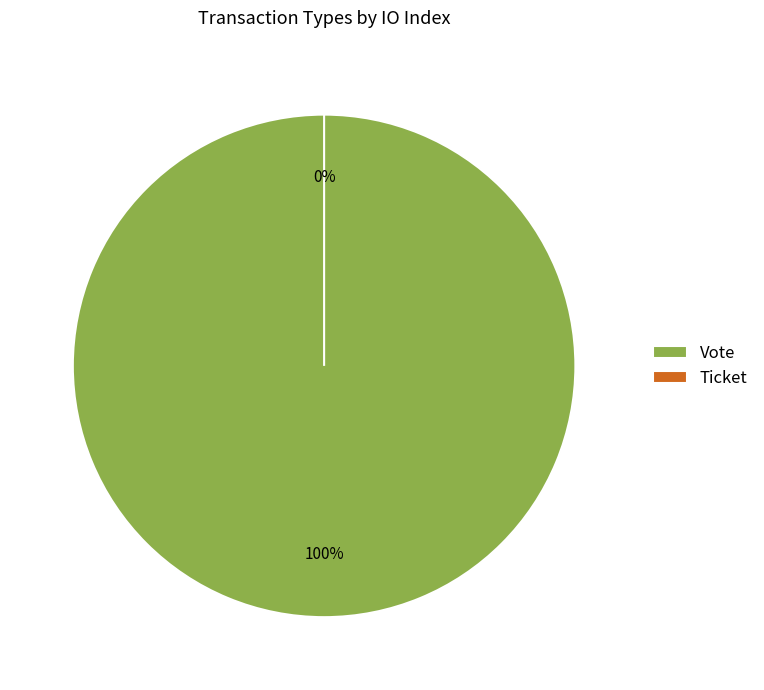

What percentage is the Vote slice, to the nearest percent?

100%